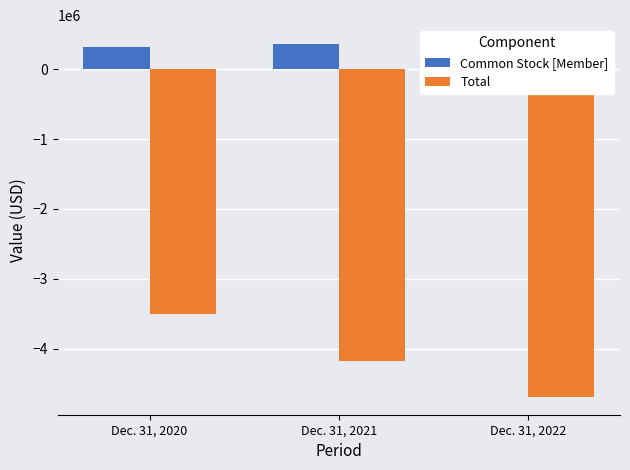

List the series in order of their peak value, highest first.

Common Stock [Member], Total